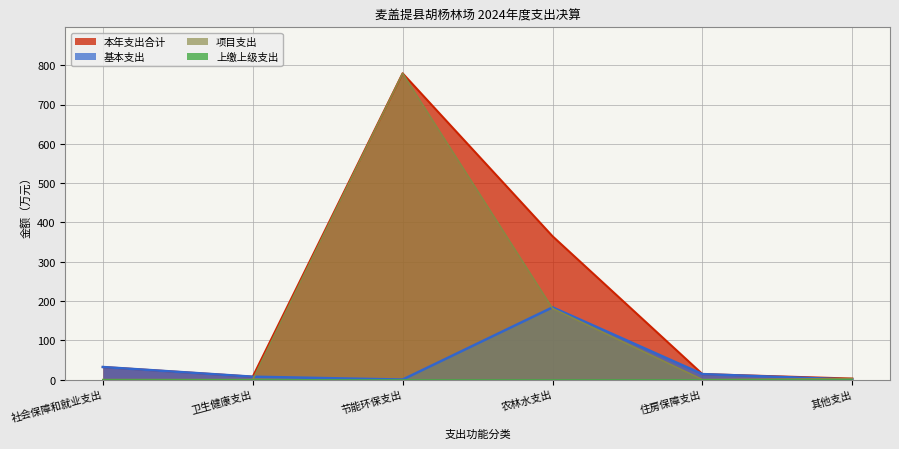

Which series changed the most between 社会保障和就业支出 and 农林水支出?

本年支出合计